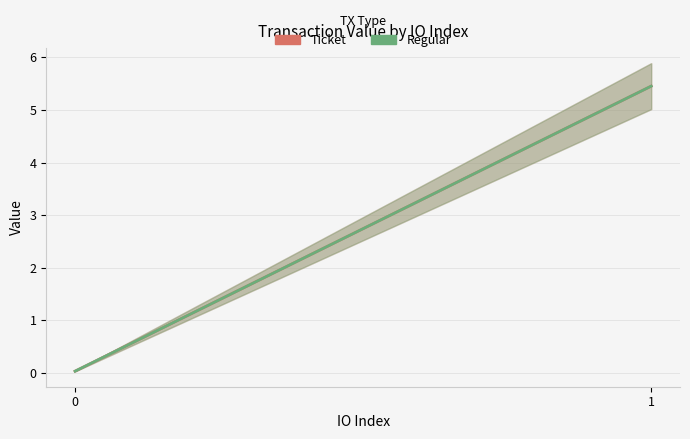

Which series changed the most between 0 and 1?

Ticket